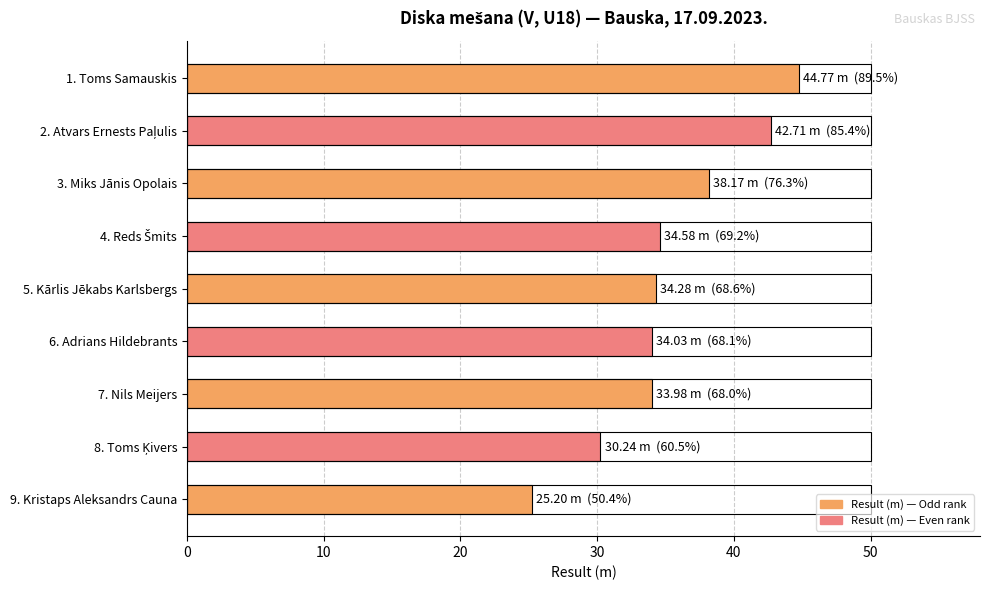

What is the difference between the maximum and minimum values?

19.6